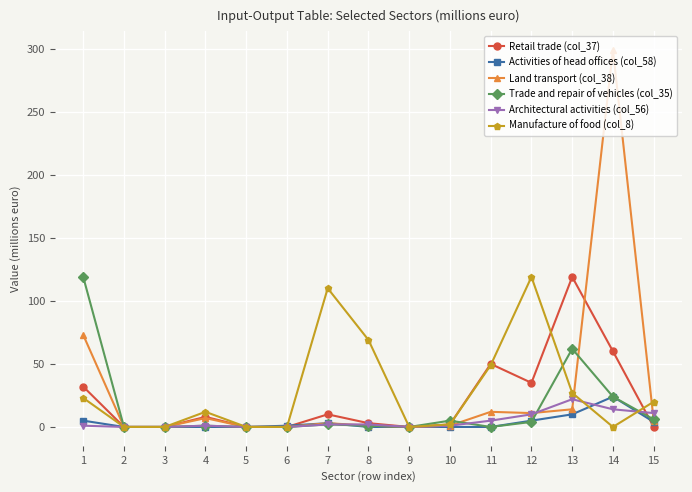

What is the difference between the maximum and minimum values in the Trade and repair of vehicles (col_35) series?

119